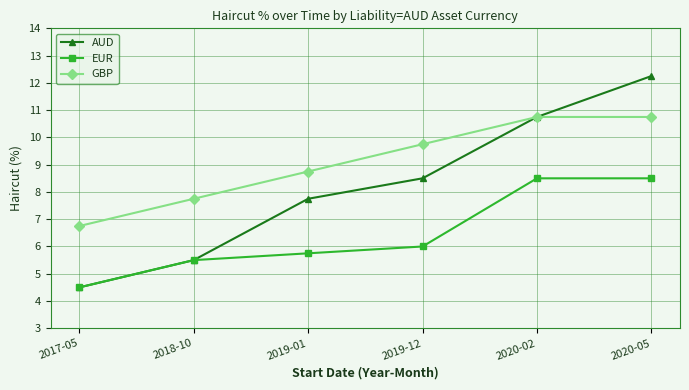

What is the value of the GBP point at the 3rd from the left?

8.8